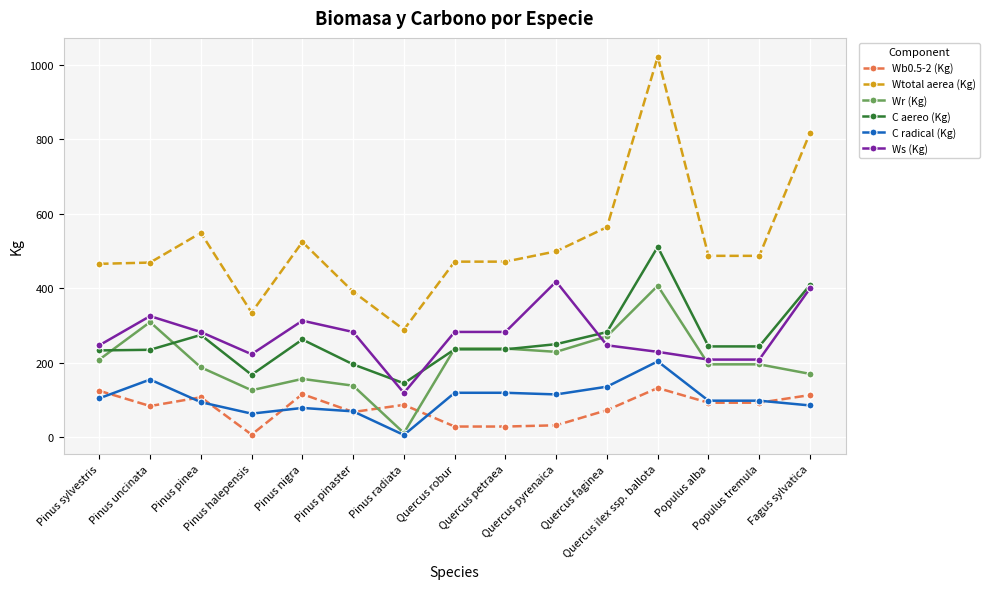

Does the chart have visible grid lines?

Yes